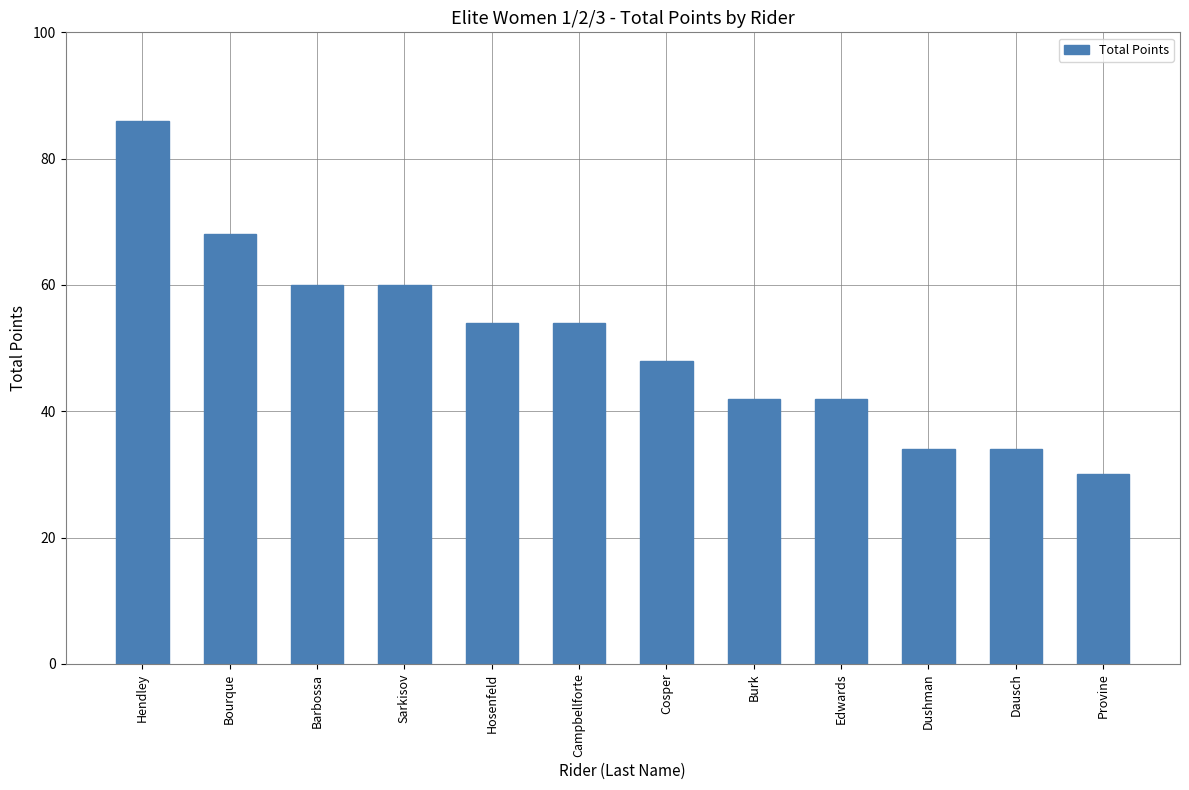

How many distinct data groups are displayed?

1